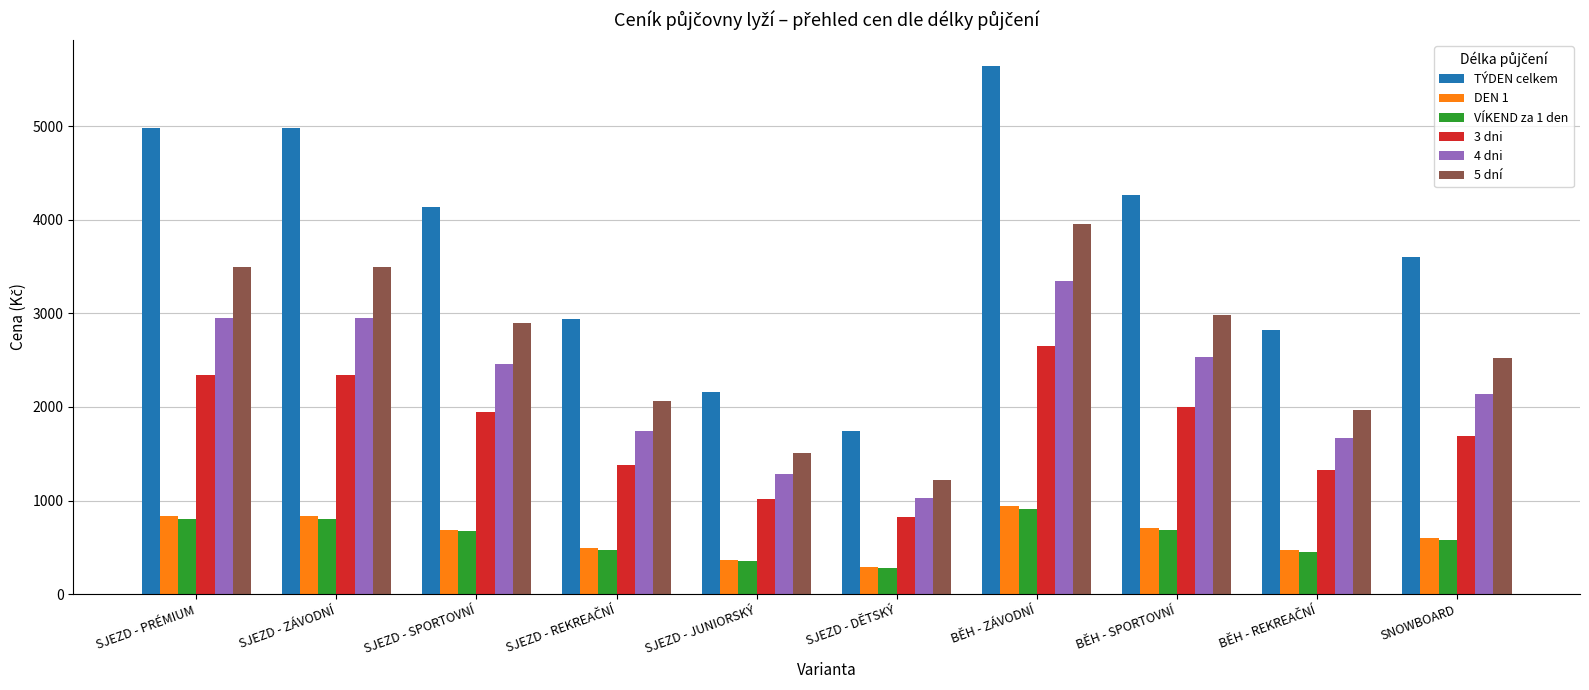

True or false: DEN 1 has a value of 940 at BĚH - ZÁVODNÍ.

True